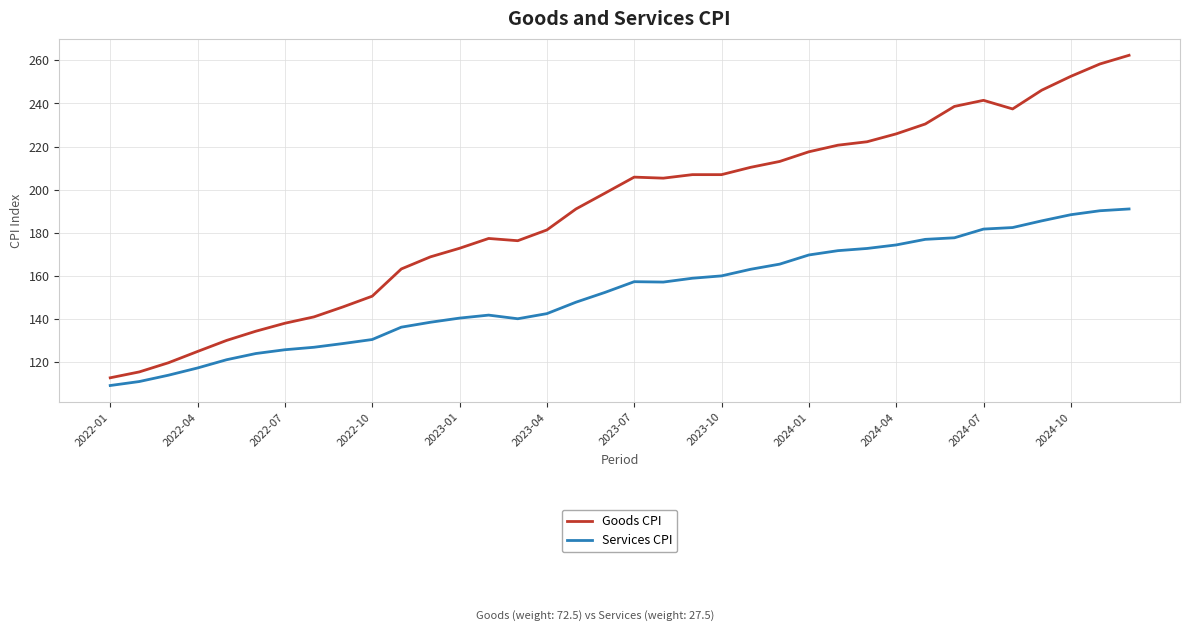

True or false: Services CPI and Goods CPI cross at least once.

False